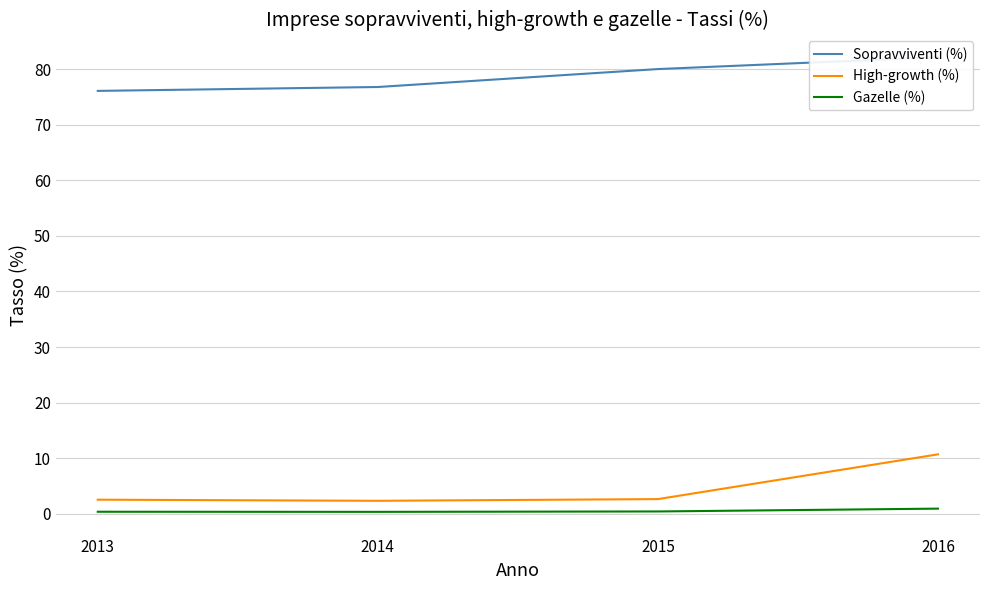

At how many categories does at least one series exceed 63?

4